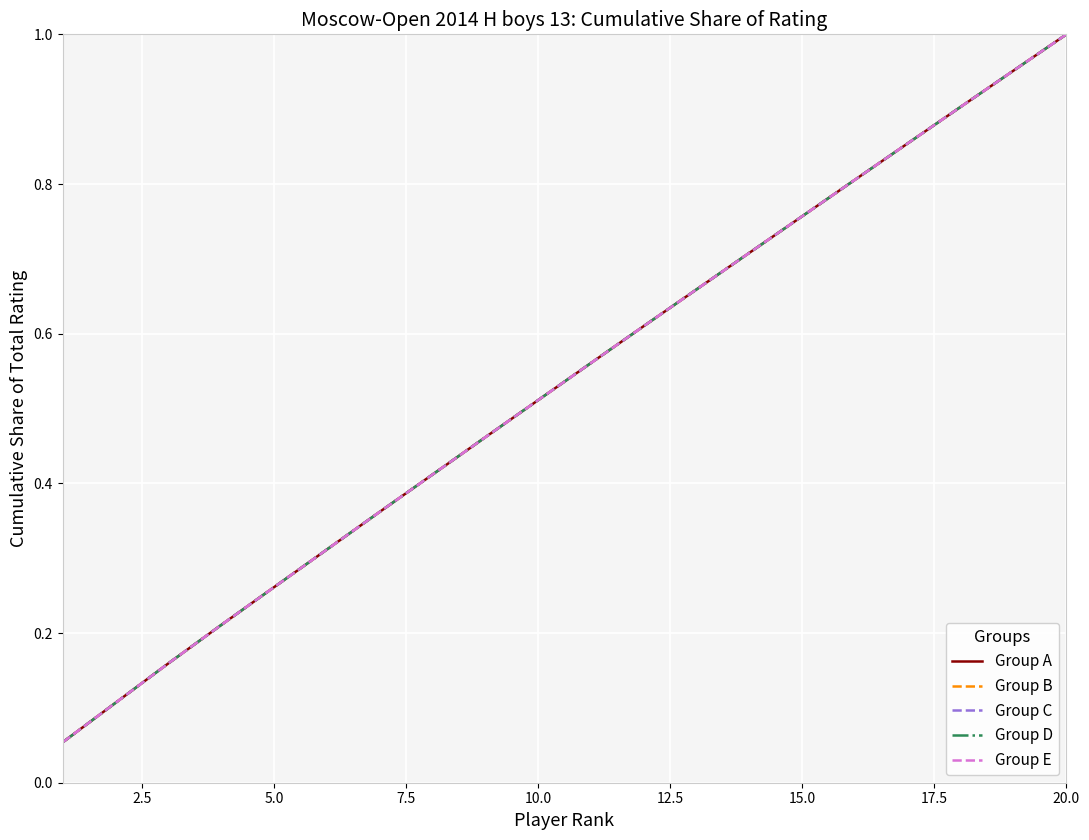

What is the value of the Group E point at the 9th from the left?

0.5